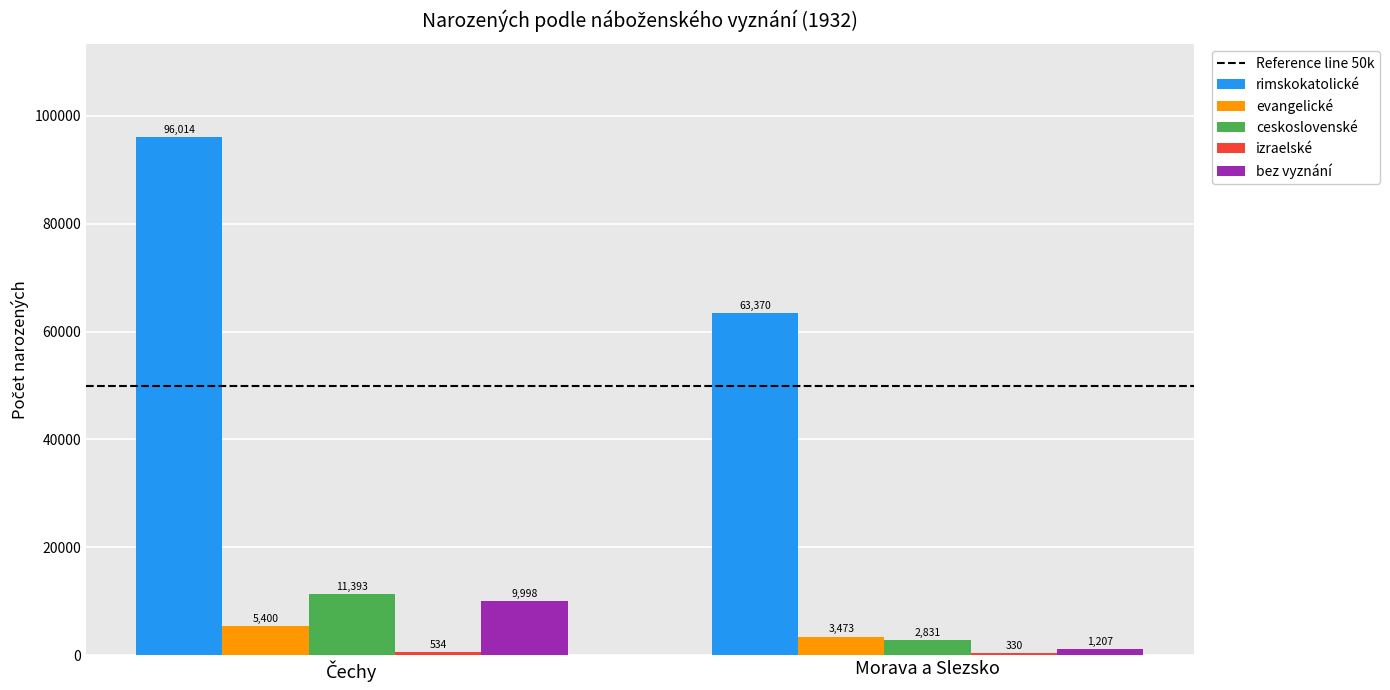

How many distinct data groups are displayed?

5